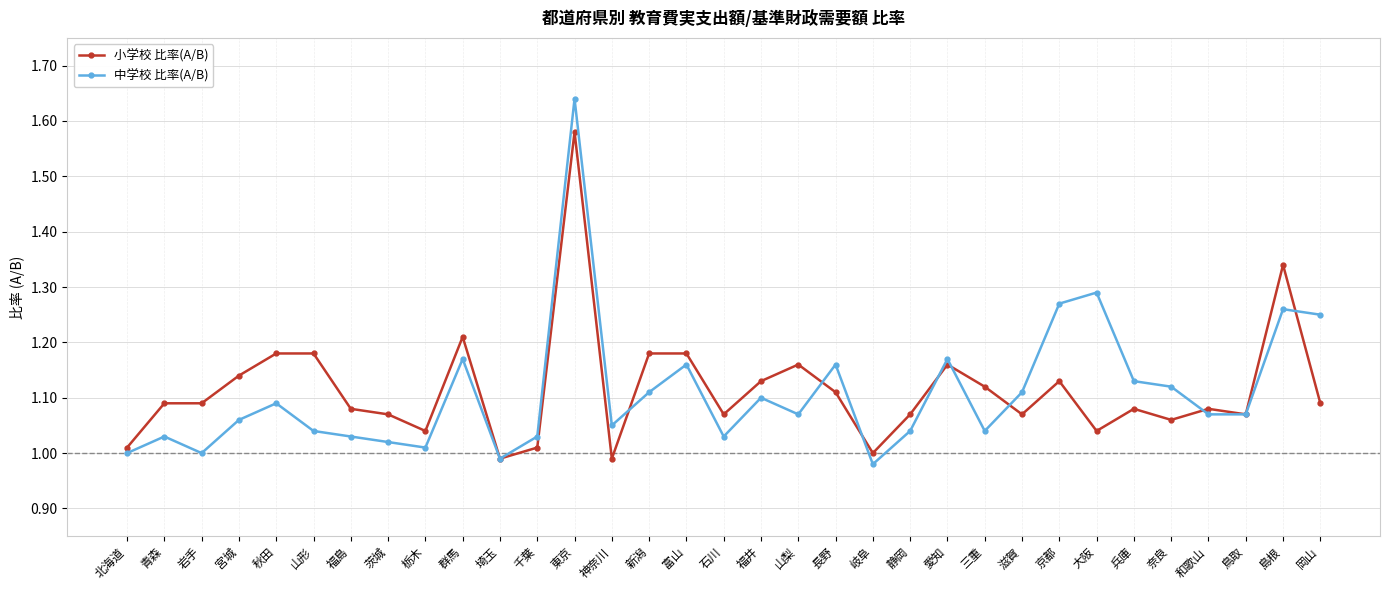

What is the total value across all series at 福島?

2.1